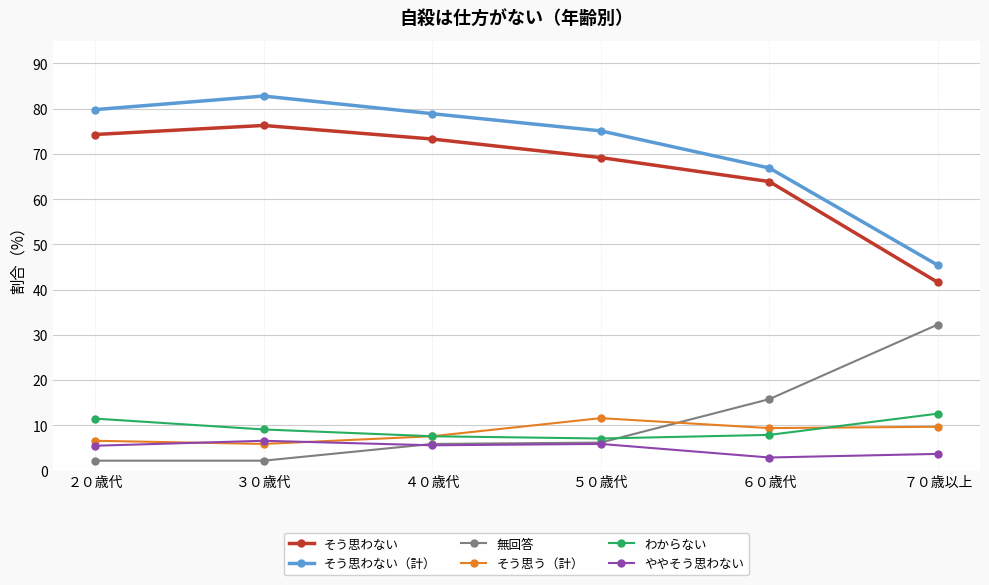

Is it true that わからない equals 4.8 at ３０歳代?

False